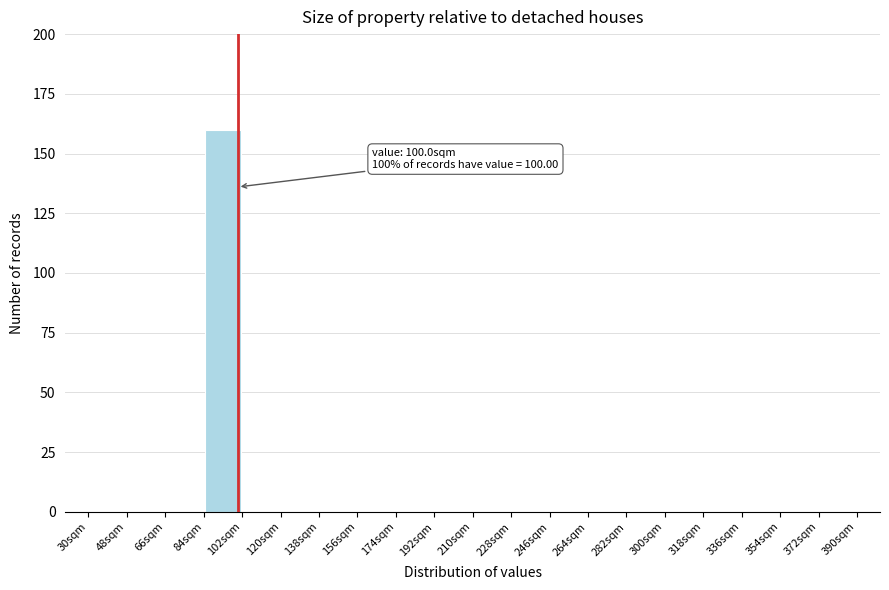

Over which range of the x-axis is the bar tallest?

84 to 102